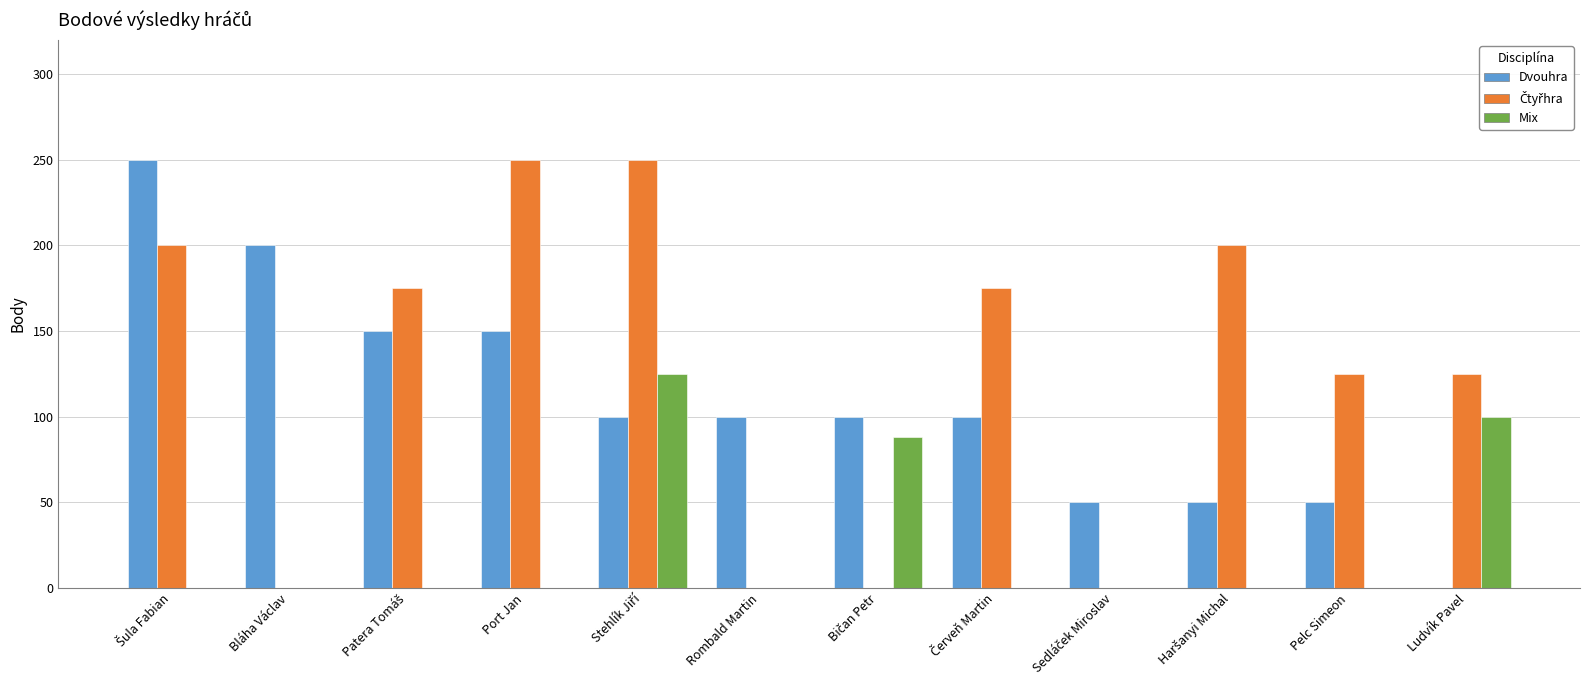

The value of Dvouhra at Rombald Martin is 160. True or false?

False